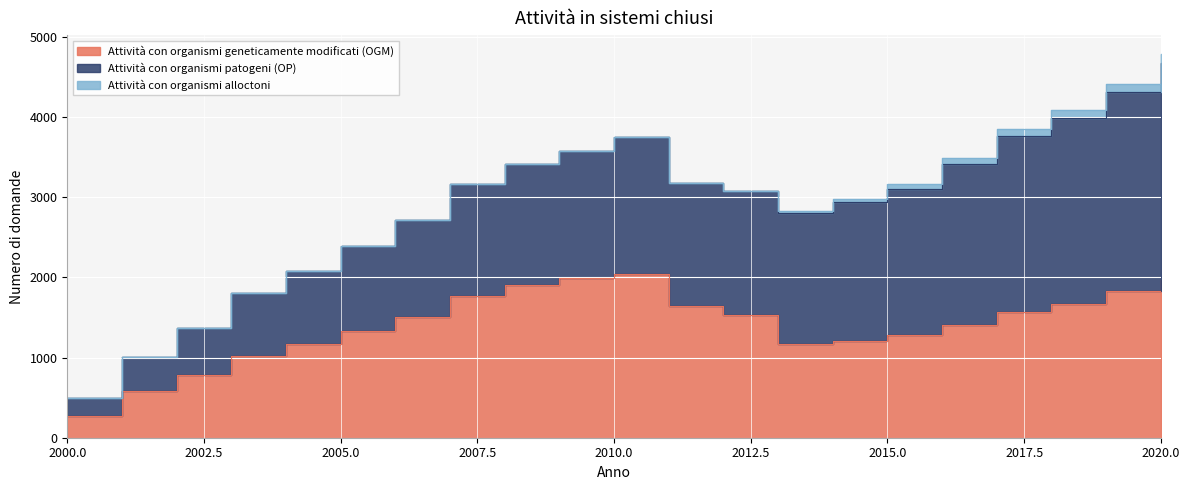

True or false: Attività con organismi patogeni (OP) has a value of 1215 at 2006.

True